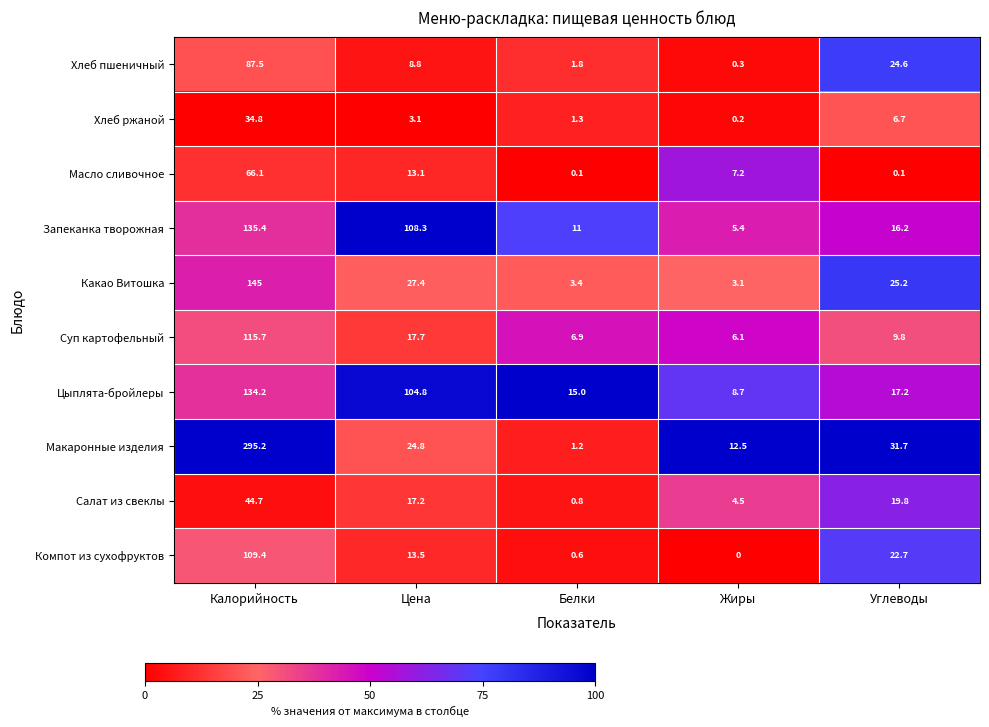

What value does the Запеканка творожная series have at Жиры?

5.4